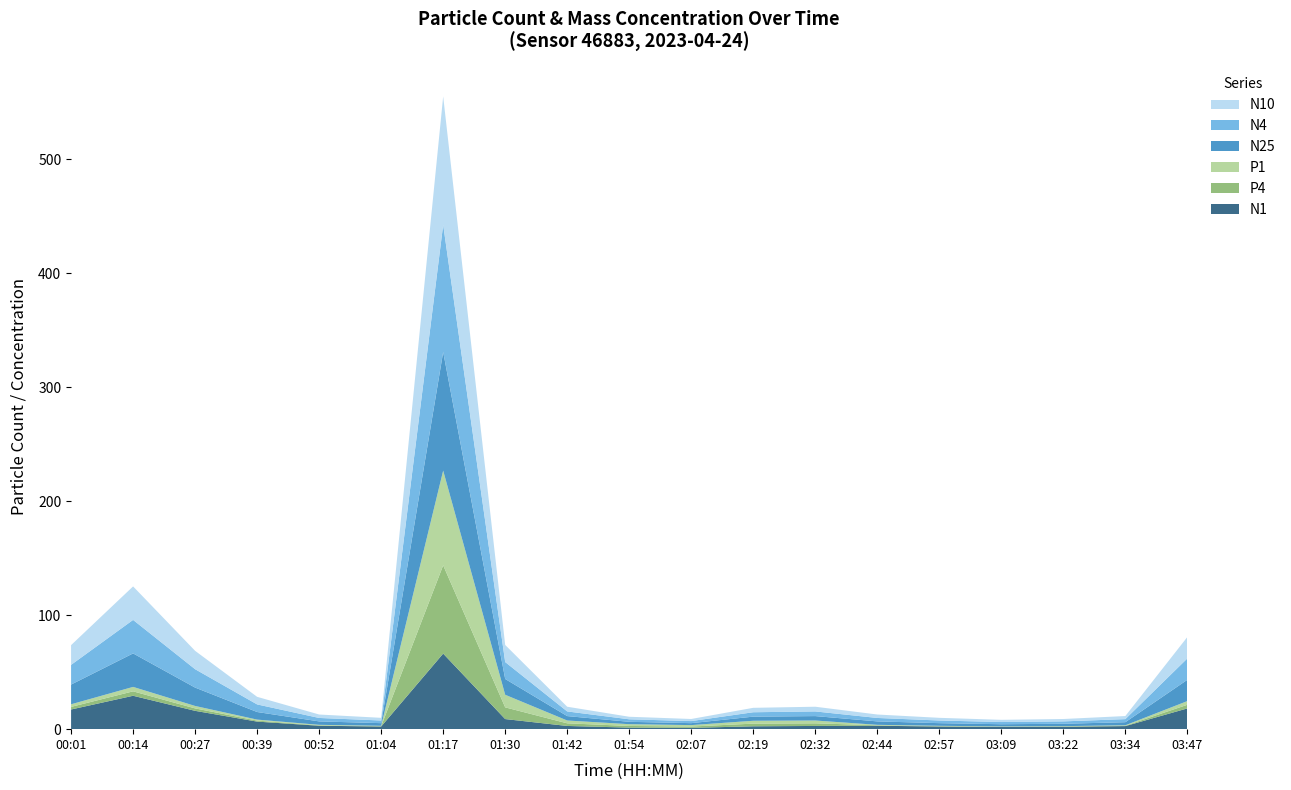

Reading right to left, list all the values displayed in this chart.

N10: 03:47=18.8	03:34=2.7	03:22=2.1	03:09=1.9	02:57=2.3	02:44=3.0	02:32=4.1	02:19=3.9	02:07=1.8	01:54=2.2	01:42=4.1	01:30=15.0	01:17=112.7	01:04=2.3	00:52=3.0	00:39=6.7	00:27=16.1	00:14=29.4	00:01=17.3
N4: 03:47=18.8	03:34=2.7	03:22=2.1	03:09=1.9	02:57=2.3	02:44=3.0	02:32=4.1	02:19=3.9	02:07=1.8	01:54=2.2	01:42=4.1	01:30=14.9	01:17=111.6	01:04=2.3	00:52=3.0	00:39=6.7	00:27=16.1	00:14=29.4	00:01=17.3
N25: 03:47=18.7	03:34=2.7	03:22=2.1	03:09=1.9	02:57=2.3	02:44=3.0	02:32=3.9	02:19=3.6	02:07=1.7	01:54=2.1	01:42=3.9	01:30=13.9	01:17=104.1	01:04=2.3	00:52=3.0	00:39=6.7	00:27=16.1	00:14=29.4	00:01=17.3
N1: 03:47=18.2	03:34=2.7	03:22=2.1	03:09=1.9	02:57=2.3	02:44=3.0	02:32=2.8	02:19=2.5	02:07=1.1	01:54=1.4	01:42=2.8	01:30=8.9	01:17=66.3	01:04=2.3	00:52=3.0	00:39=6.6	00:27=16.1	00:14=29.3	00:01=17.3
P1: 03:47=3.2	03:34=0.4	03:22=0.3	03:09=0.2	02:57=0.3	02:44=0.4	02:32=2.5	02:19=2.5	02:07=1.2	01:54=1.6	01:42=2.5	01:30=11.0	01:17=83.1	01:04=0.3	00:52=0.4	00:39=0.9	00:27=2.1	00:14=3.9	00:01=2.3
P4: 03:47=3.2	03:34=0.4	03:22=0.3	03:09=0.2	02:57=0.3	02:44=0.4	02:32=2.3	02:19=2.3	02:07=1.2	01:54=1.4	01:42=2.3	01:30=10.3	01:17=77.5	01:04=0.3	00:52=0.4	00:39=0.9	00:27=2.1	00:14=3.9	00:01=2.3